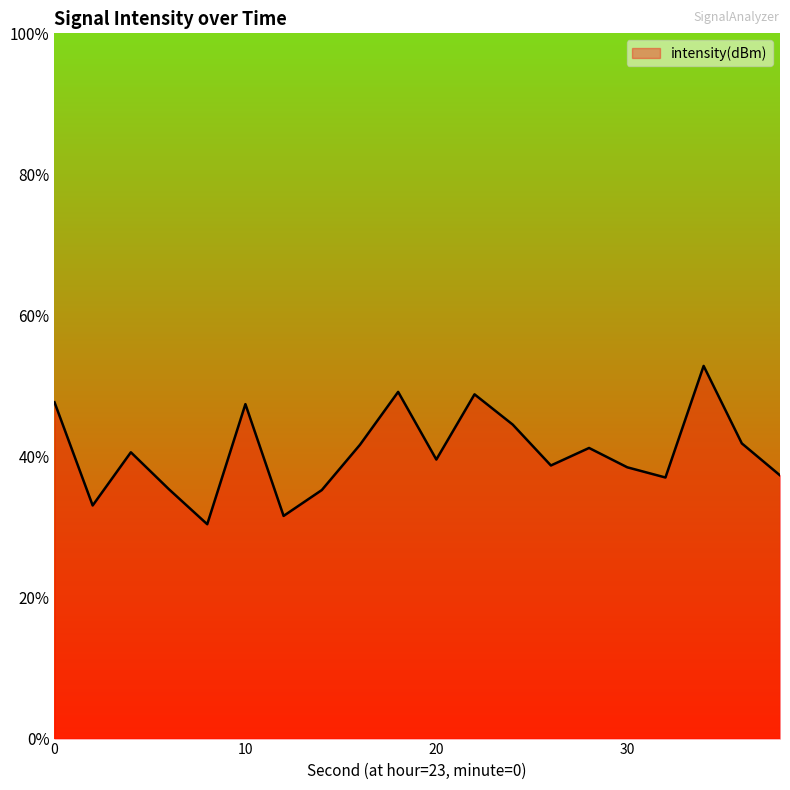

Where is the data nearest to the value -121?

24